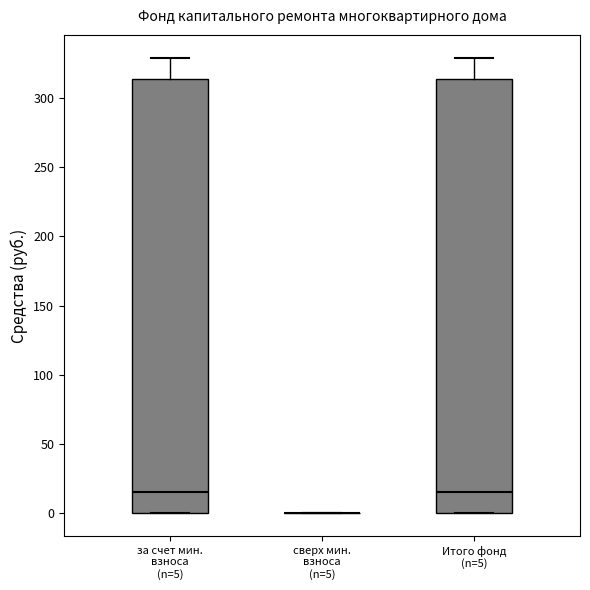

Reading left to right, transcribe this box plot: for each box, give where its median line is, the range the box spans, and where its two whiskers end, as read against the y-axis. The values are not printed on the chart, so give them approximately, as read against the axis.

за счет мин. взноса (n=5): median 15, box 0 to 315, whiskers 0 to 330
сверх мин. взноса (n=5): box collapsed to a line at 0, whiskers 0 to 0
Итого фонд (n=5): median 15, box 0 to 315, whiskers 0 to 330